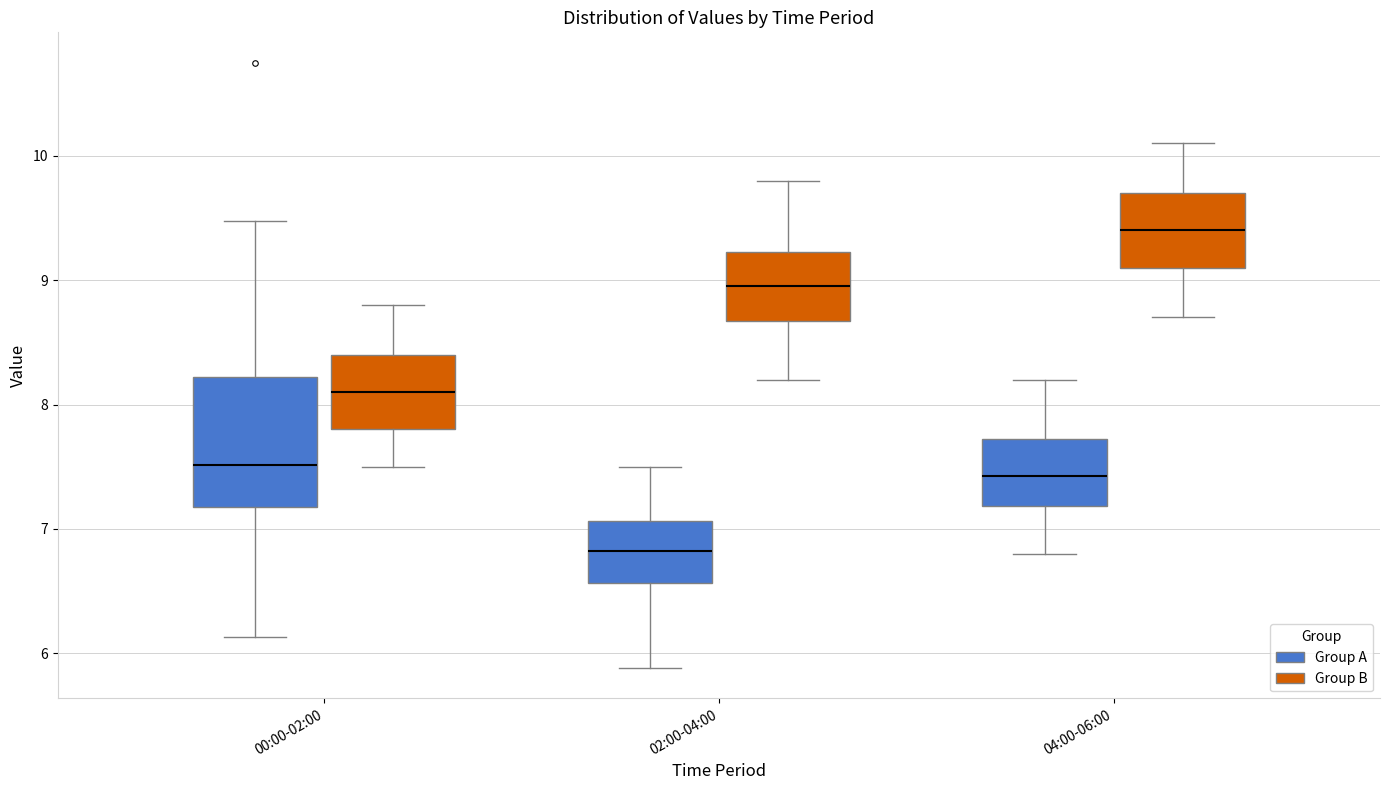

Comparing the boxes themselves (not the whiskers), which one is the tallest?

00:00-02:00 (Group A)